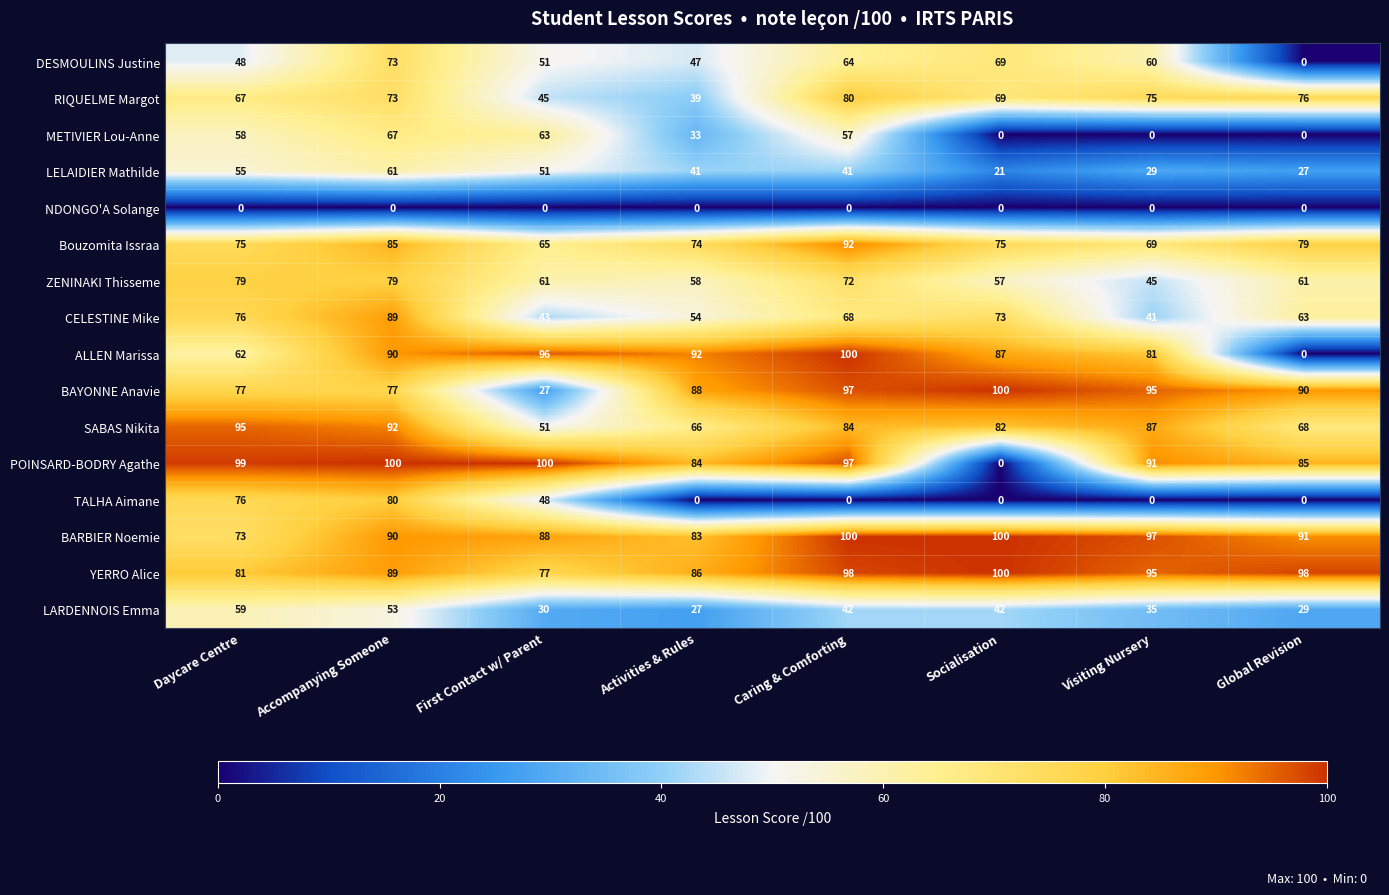

How many series are shown in this chart?

16